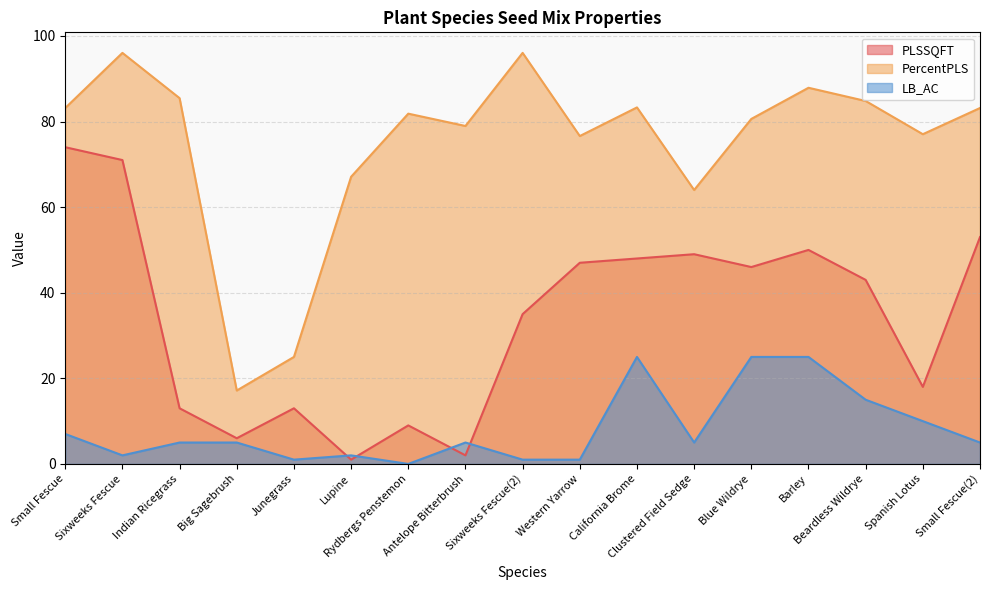

What is the sum of all PLSSQFT values?

578.0